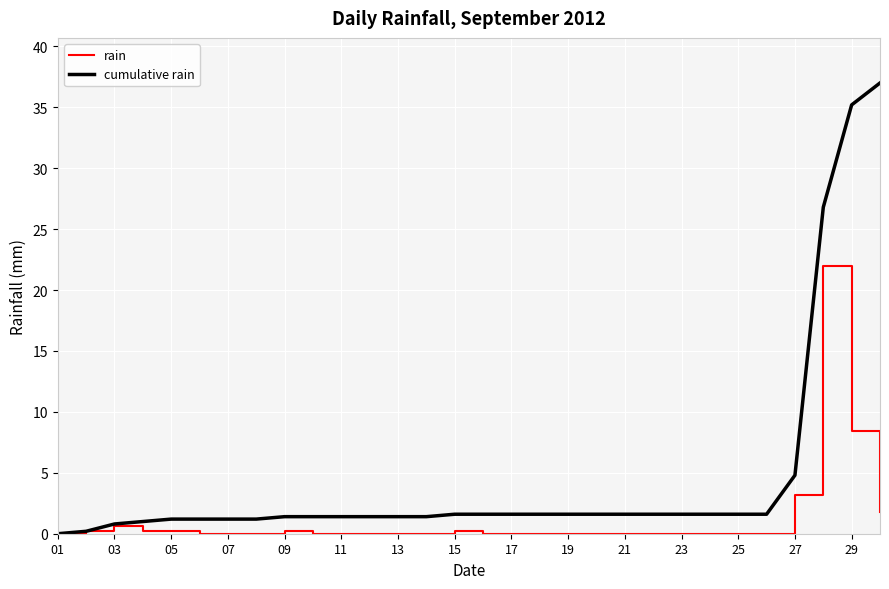

List the series in order of their peak value, lowest first.

rain, cumulative rain